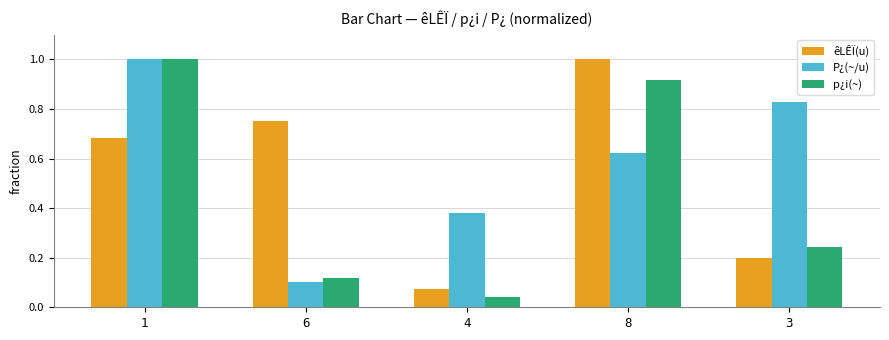

Which series changed the most between 4 and 8?

êLÊÏ(u)